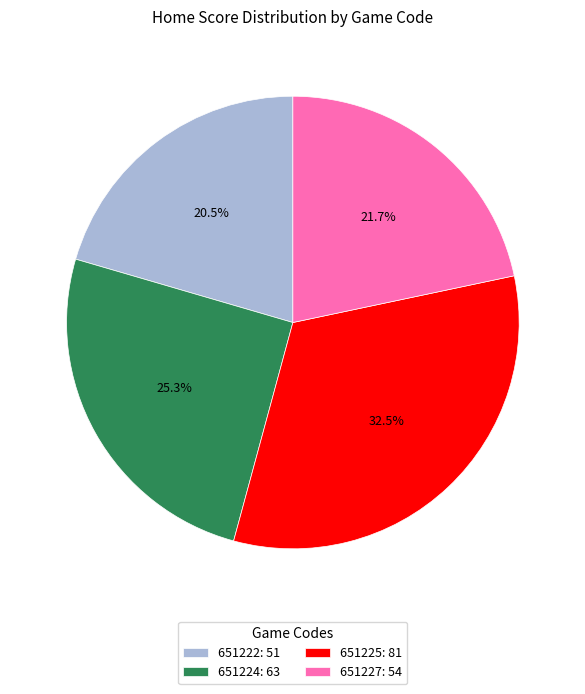

Which has a higher value, 651225 or 651227?

651225